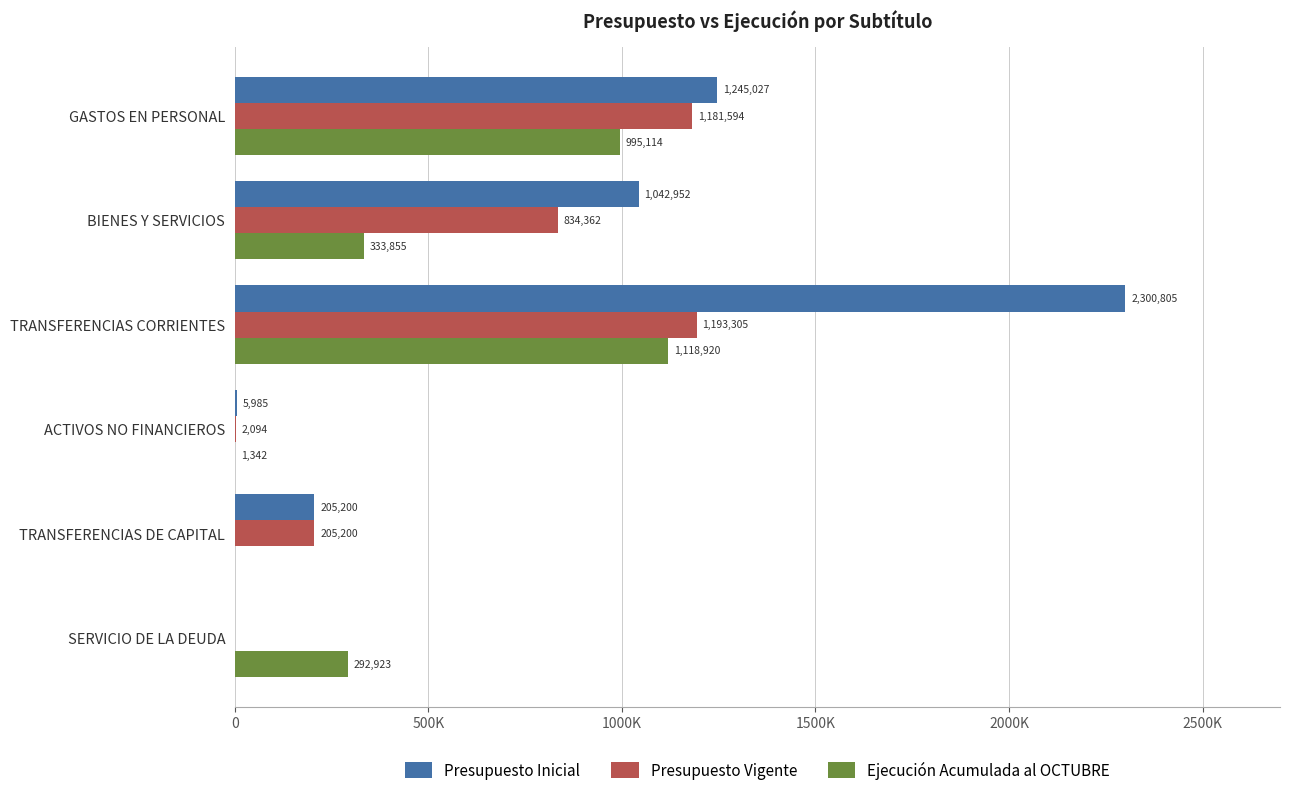

What are all the series names shown in the legend?

Presupuesto Inicial, Presupuesto Vigente, Ejecución Acumulada al OCTUBRE